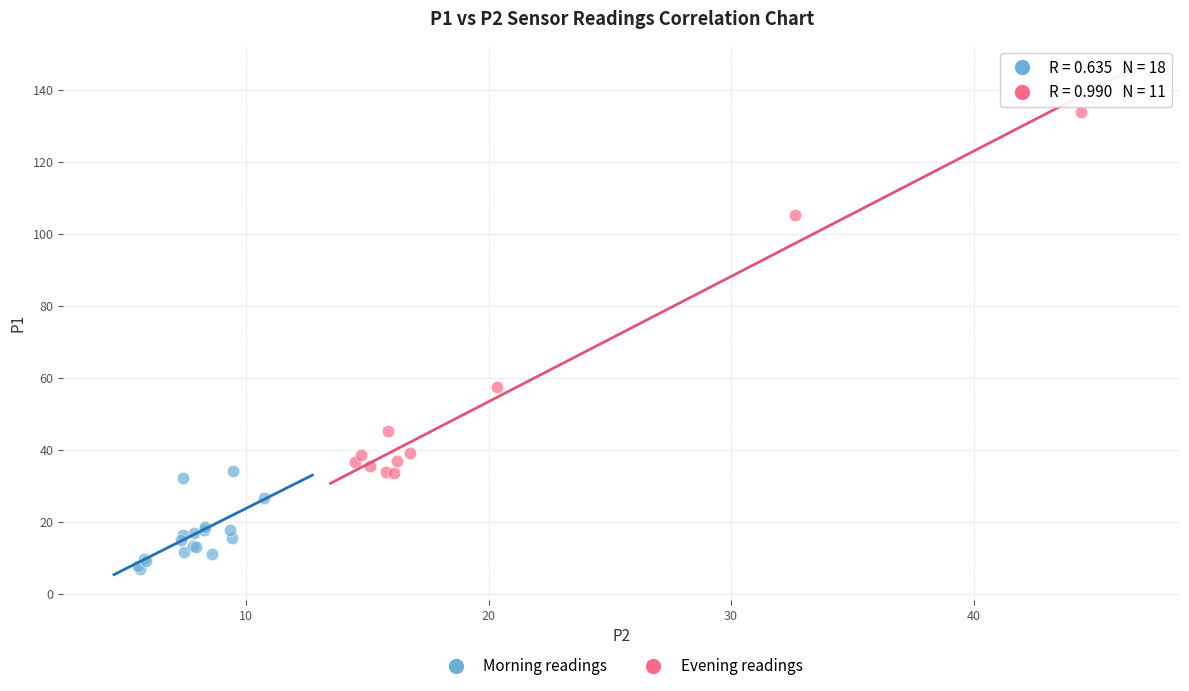

Which series contains the highest Y value?

Evening readings